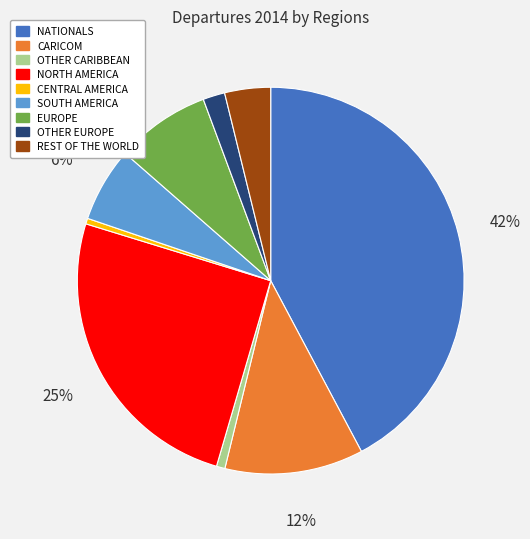

What percentage is the REST OF THE WORLD slice, to the nearest percent?

4%